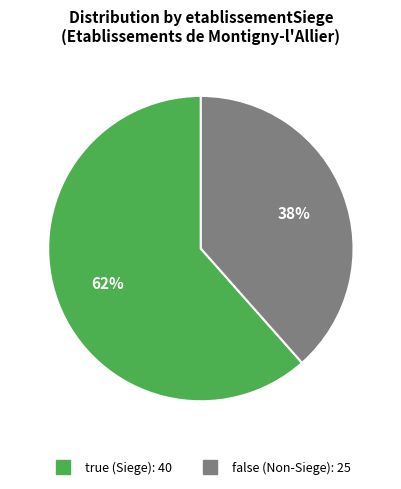

Which category has the smallest portion of the pie?

false